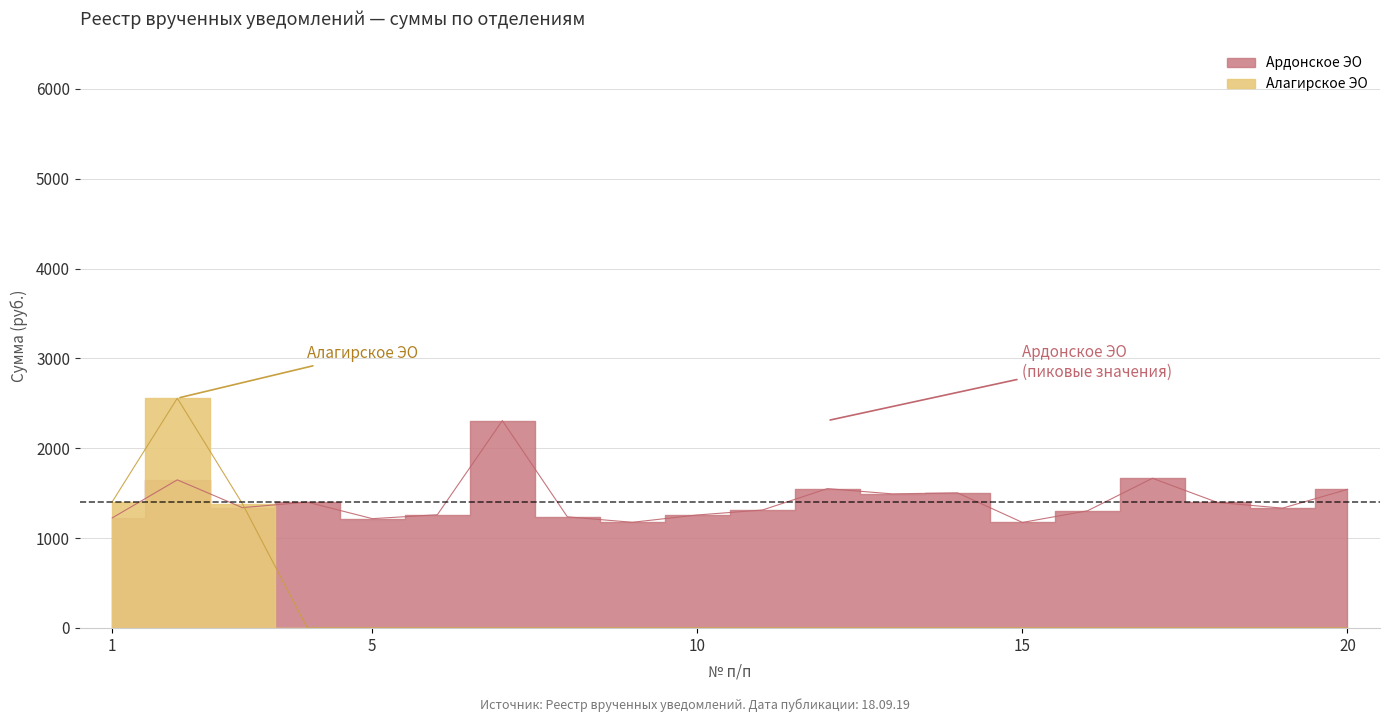

Is it true that the value at 1 is 1225.1?

True